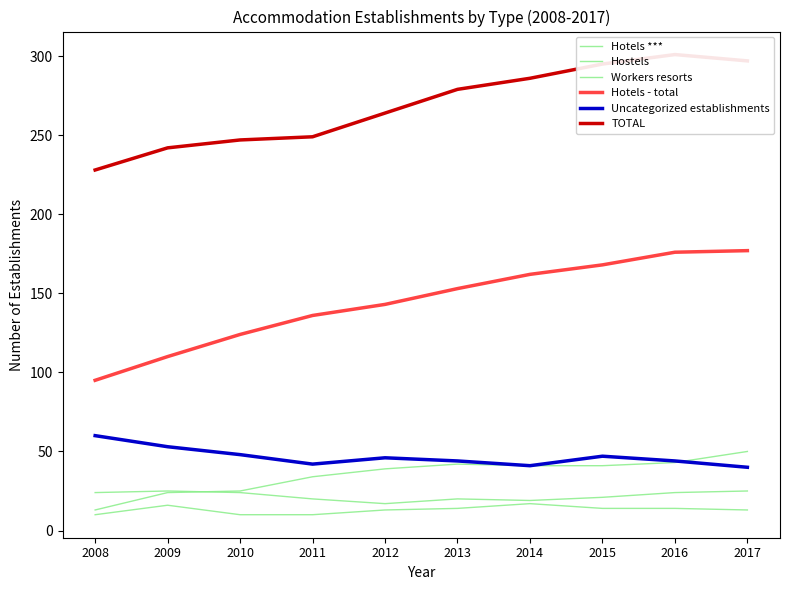

Reading left to right, extract all data points from this chart.

Hotels ***: 2008=13	2009=24	2010=25	2011=34	2012=39	2013=42	2014=41	2015=41	2016=43	2017=50
Hostels: 2008=10	2009=16	2010=10	2011=10	2012=13	2013=14	2014=17	2015=14	2016=14	2017=13
Workers resorts: 2008=24	2009=25	2010=24	2011=20	2012=17	2013=20	2014=19	2015=21	2016=24	2017=25
Hotels - total: 2008=95	2009=110	2010=124	2011=136	2012=143	2013=153	2014=162	2015=168	2016=176	2017=177
Uncategorized establishments: 2008=60	2009=53	2010=48	2011=42	2012=46	2013=44	2014=41	2015=47	2016=44	2017=40
TOTAL: 2008=228	2009=242	2010=247	2011=249	2012=264	2013=279	2014=286	2015=295	2016=301	2017=297